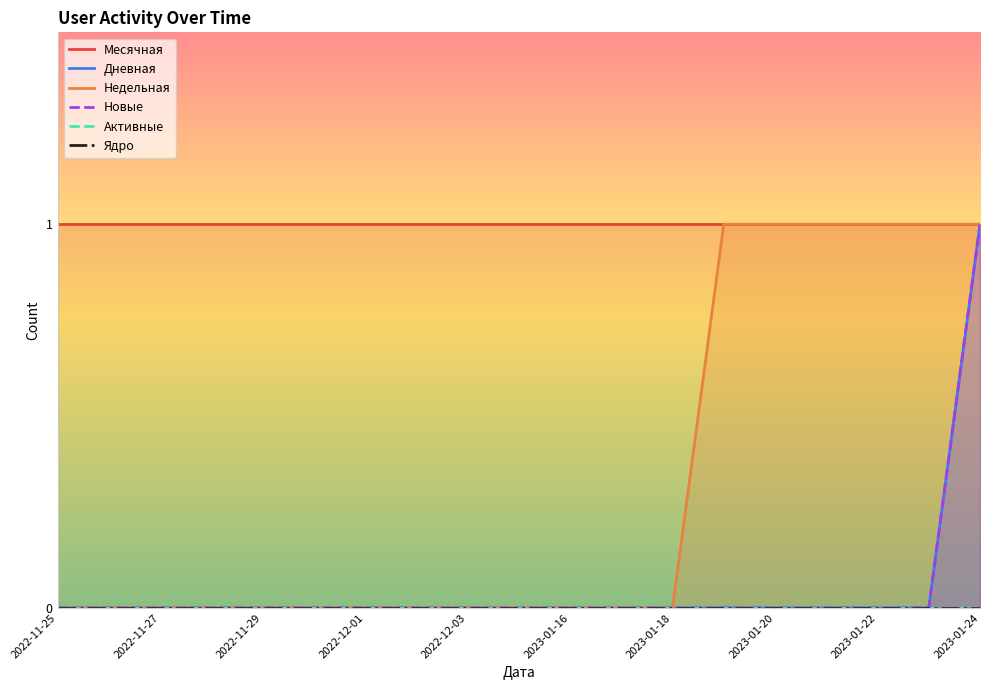

True or false: Активные and Ядро cross at least once.

False